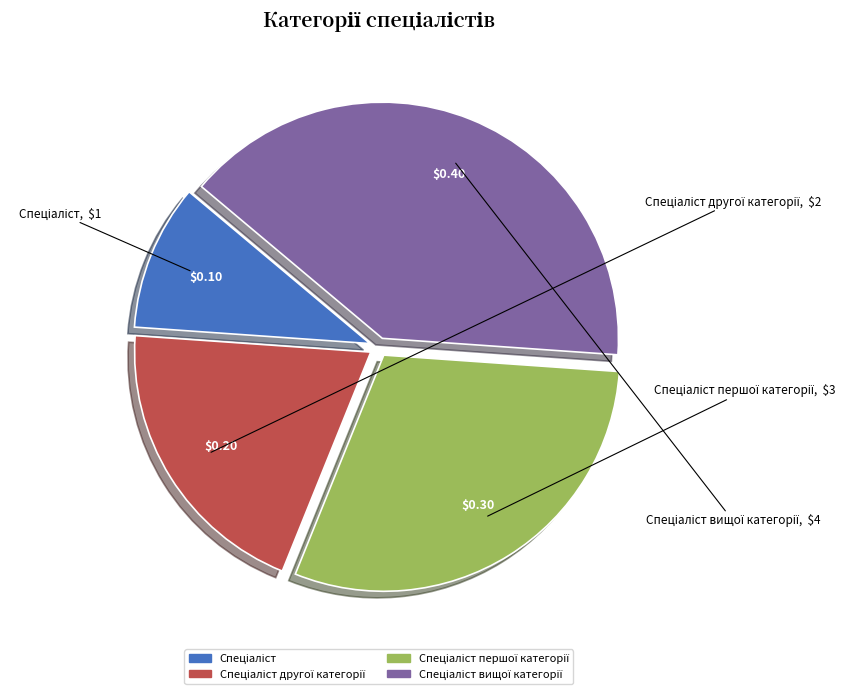

Is there any slice that represents more than half of the pie?

No